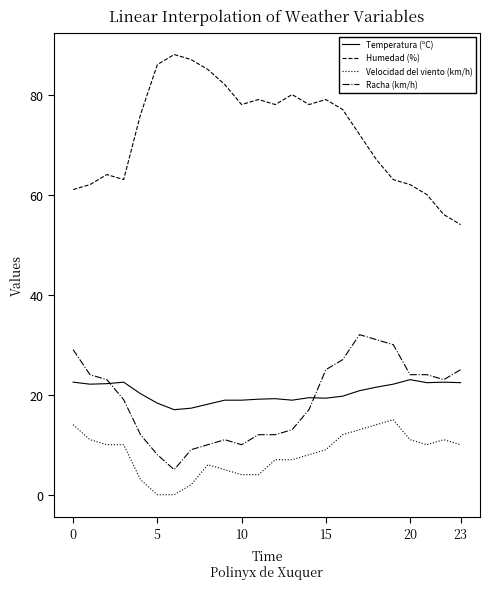

True or false: Velocidad del viento (km/h) has more than 0 points higher than both neighbors.

True